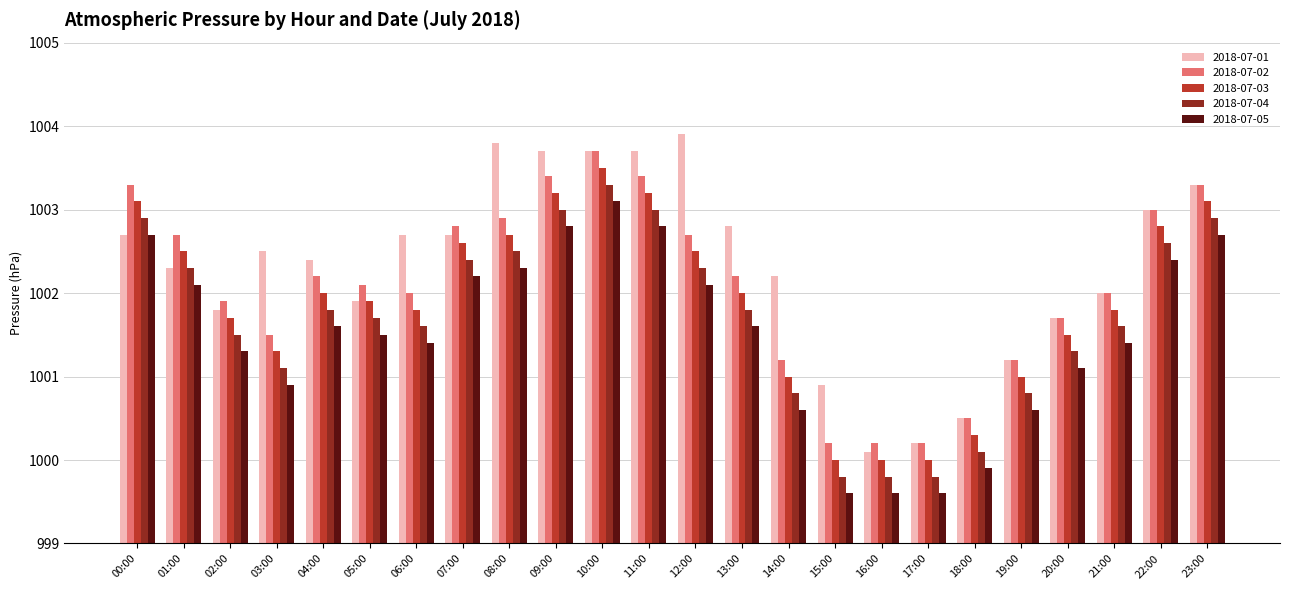

How many groups of bars are there?

24